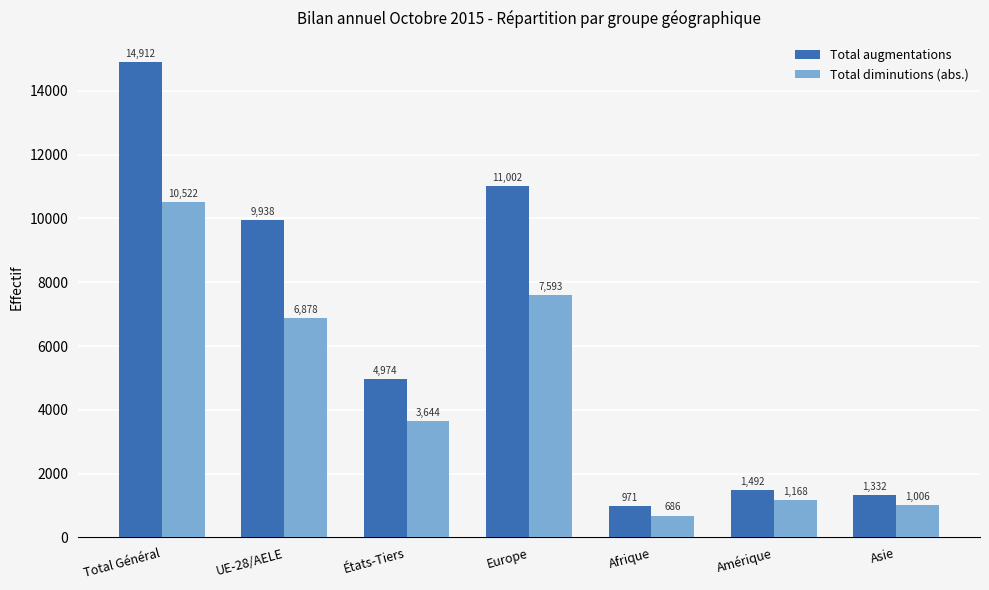

Read the Total diminutions (abs.) value at UE-28/AELE.

6878